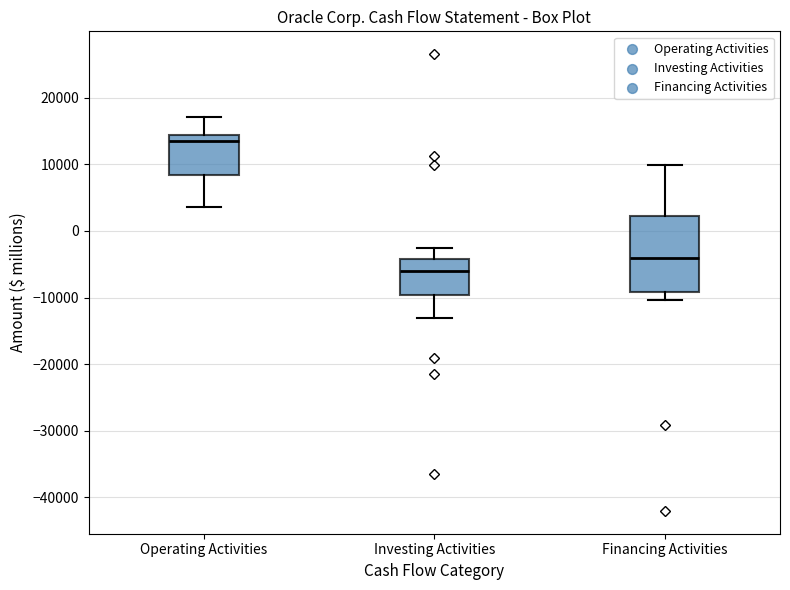

Reading left to right, read every box against the y-axis: the position of its median line, the range the box covers, and the ends of its whiskers. The values are not printed on the chart, so give them approximately, as read against the axis.

Operating Activities: median 14000 (just below the box's upper edge), box 8000 to 14000, whiskers 4000 to 17000
Investing Activities: median -6000, box -10000 to -4000, whiskers -13000 to -3000
Financing Activities: median -4000, box -9000 to 2000, whiskers -10000 to 10000